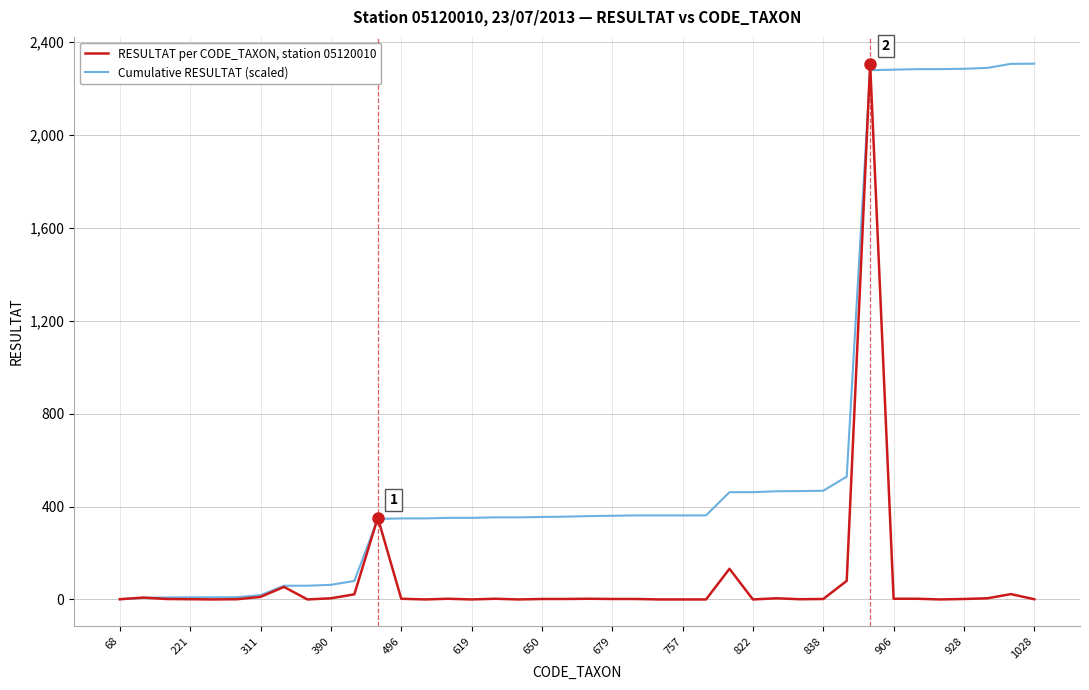

What is the maximum value shown in the chart?

2307.0